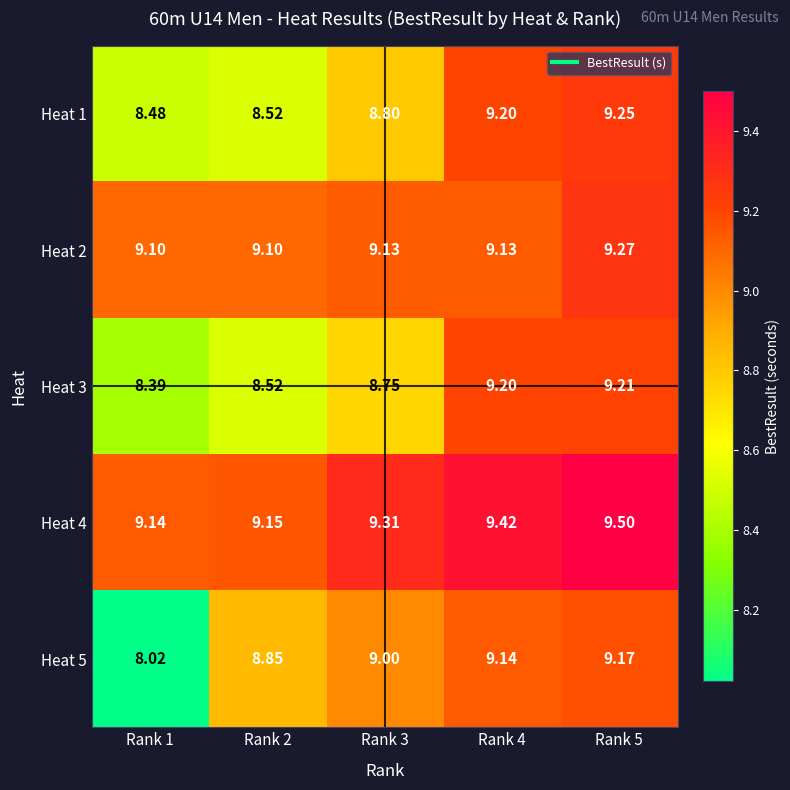

What is the greatest value displayed?

9.5